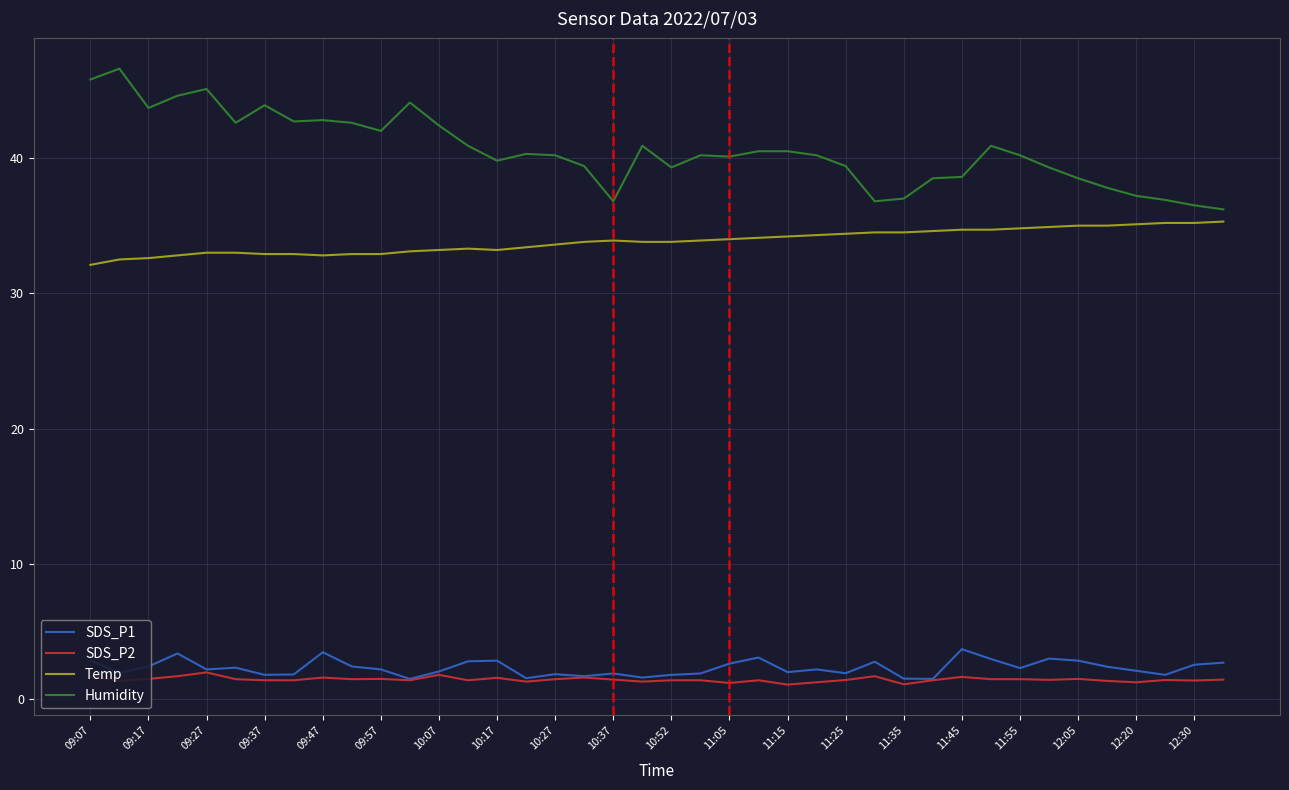

Which series has the largest total across all categories?

Humidity